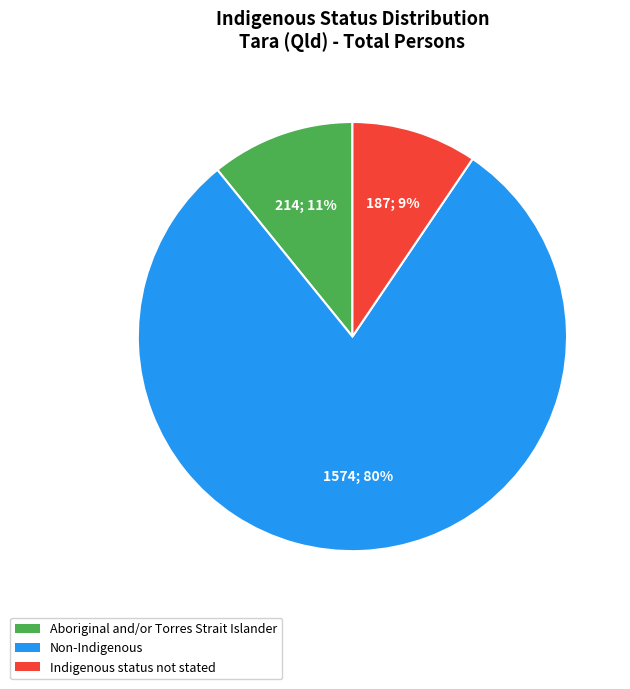

Is the sum of Aboriginal and/or Torres Strait Islander and Non-Indigenous greater than half?

Yes